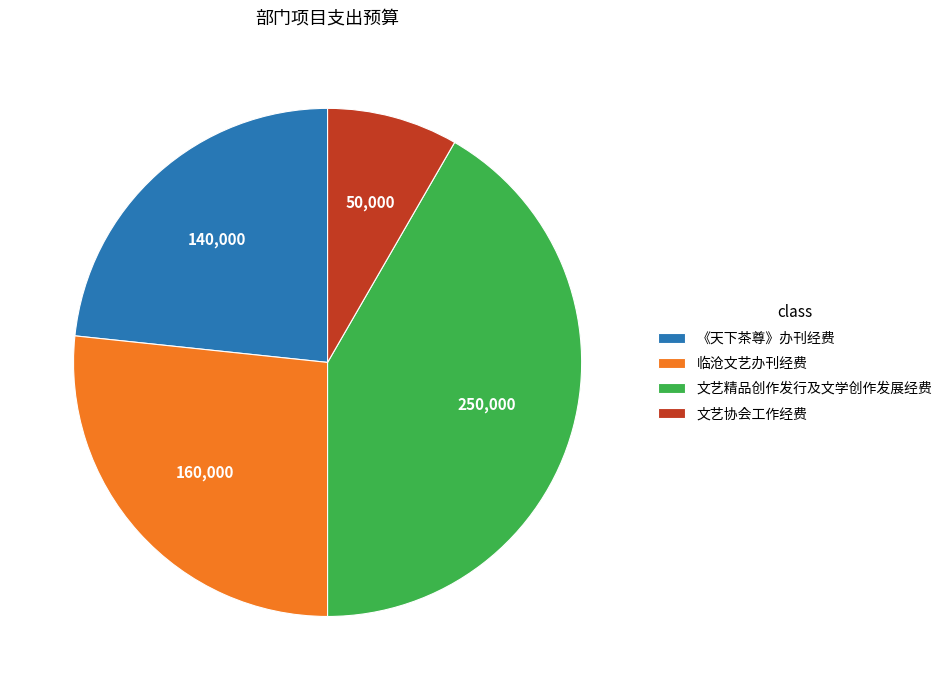

Approximately how many times larger is the value at 临沧文艺办刊经费 compared to 《天下茶尊》办刊经费?

1.1